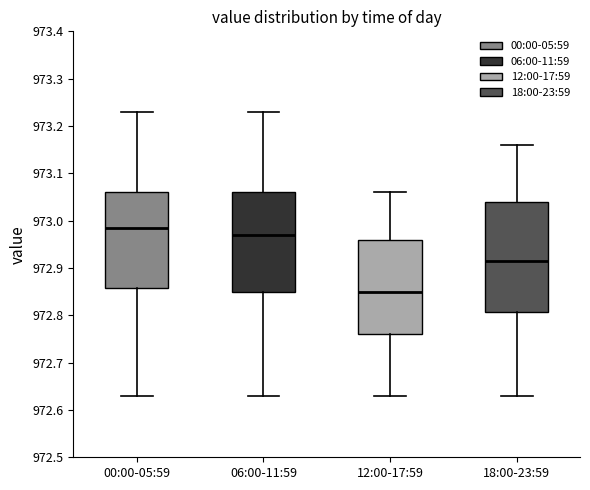

Which box is the tallest, from its lower edge to its upper edge?

18:00-23:59